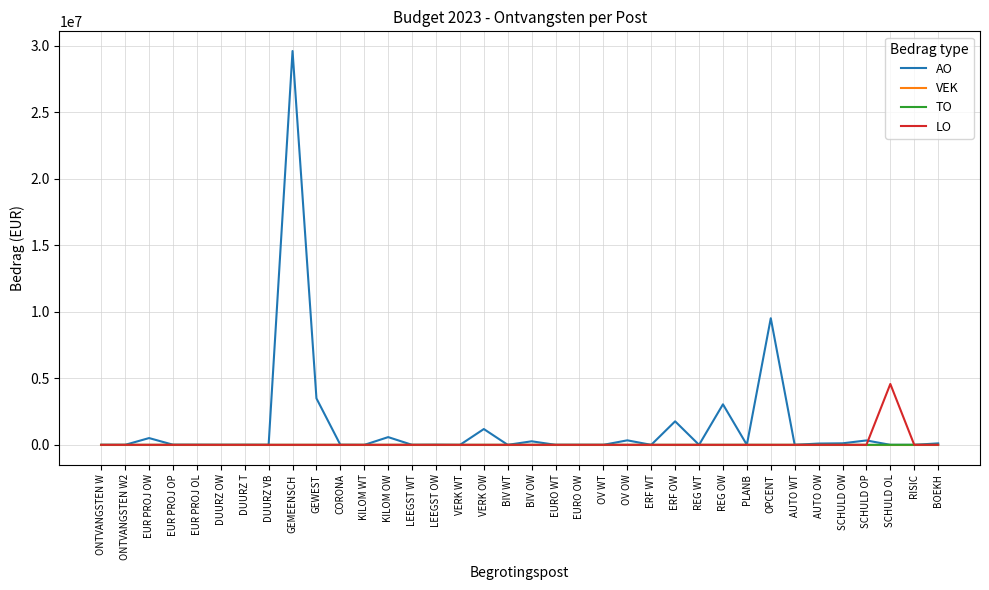

What is the total value across all series at SCHULD OL?

4572890